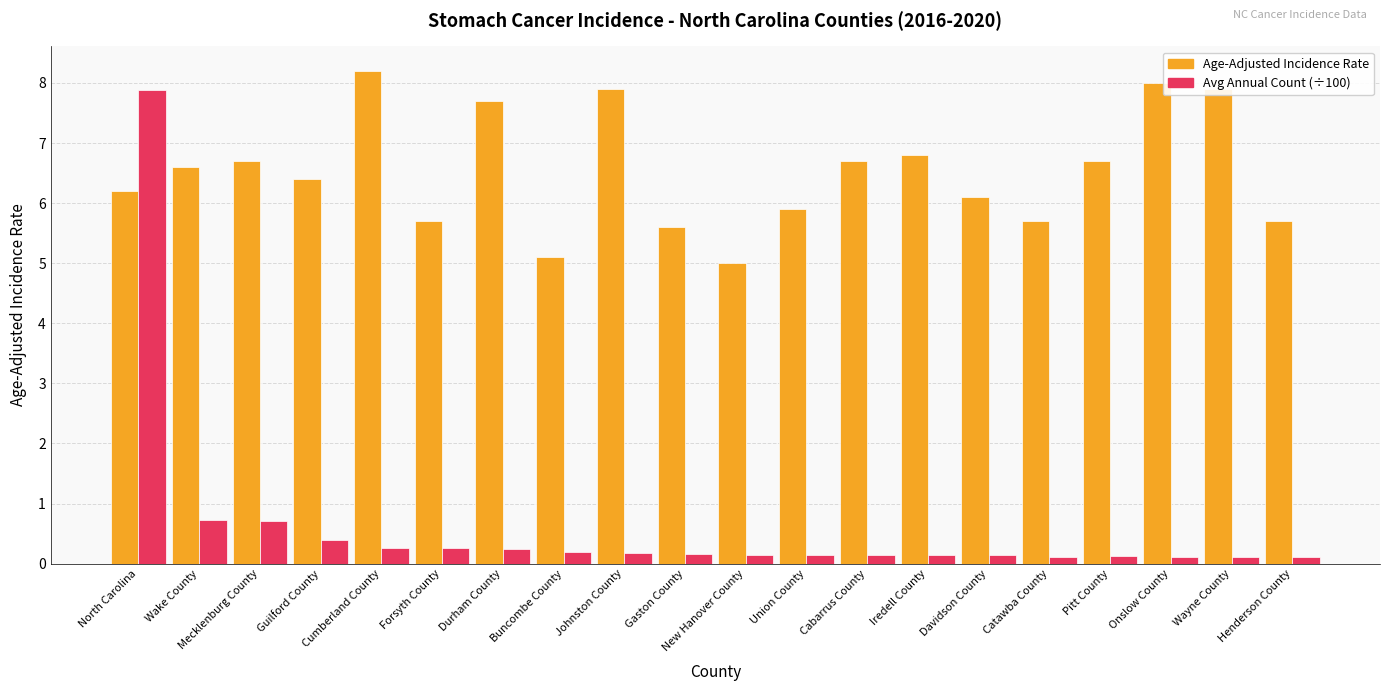

What is the label of the 6th bar from the right?

Davidson County